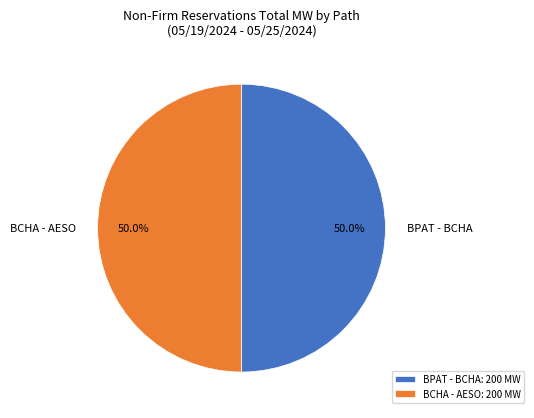

What is the ratio of the value at BPAT - BCHA to the value at BCHA - AESO?

1.0